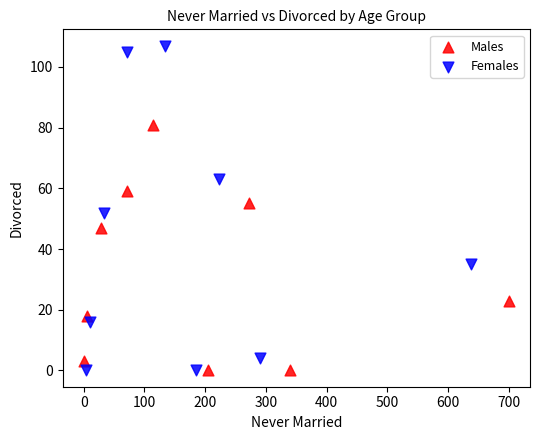

Which series contains the highest Y value?

Females